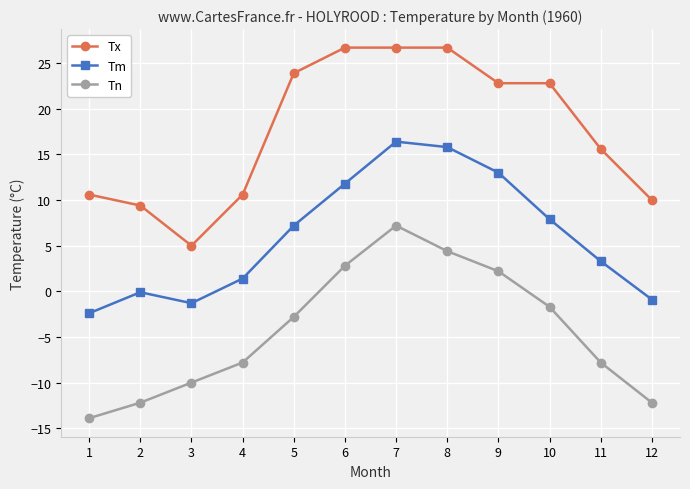

What is the total value across all series at 1?

-5.7